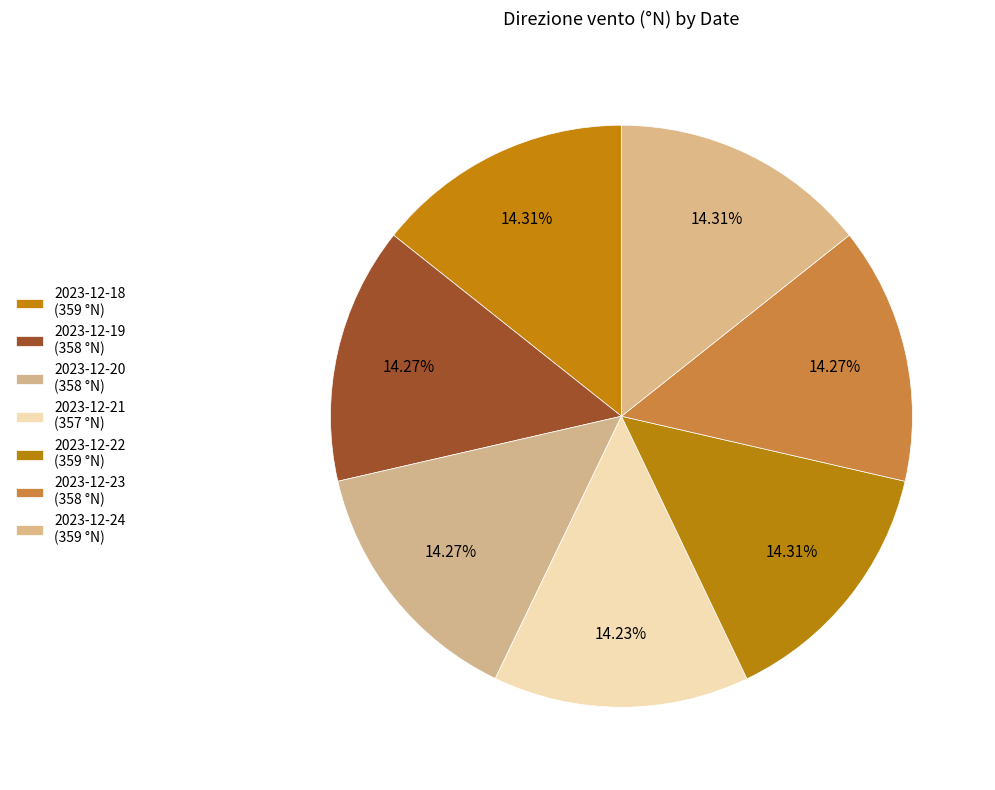

Rank the categories by value from highest to lowest.

2023-12-18, 2023-12-22, 2023-12-24, 2023-12-19, 2023-12-20, 2023-12-23, 2023-12-21